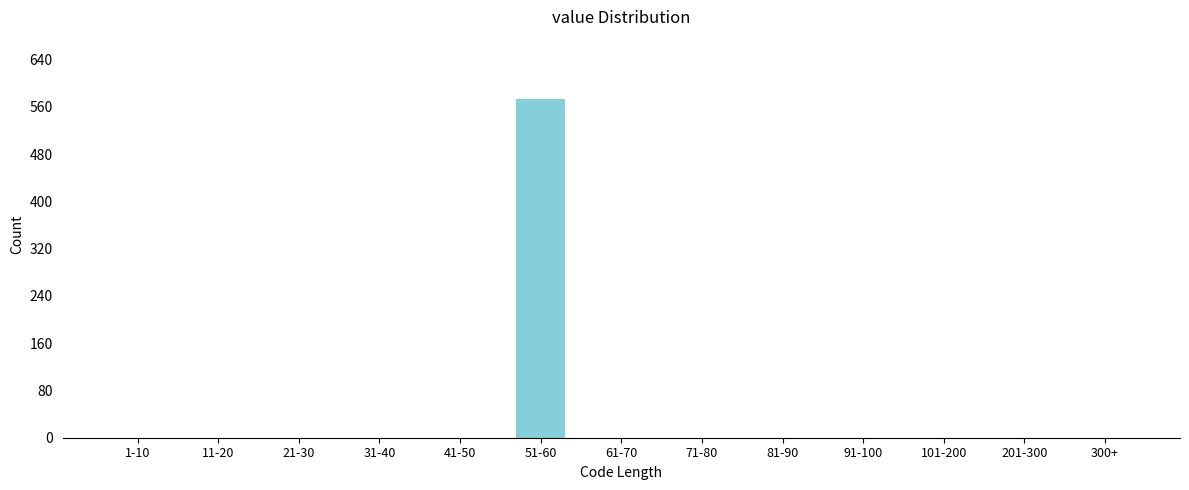

Reading left to right, extract all data points from this chart.

1-10=0	11-20=0	21-30=0	31-40=0	41-50=0	51-60=573	61-70=0	71-80=0	81-90=0	91-100=0	101-200=0	201-300=0	300+=0